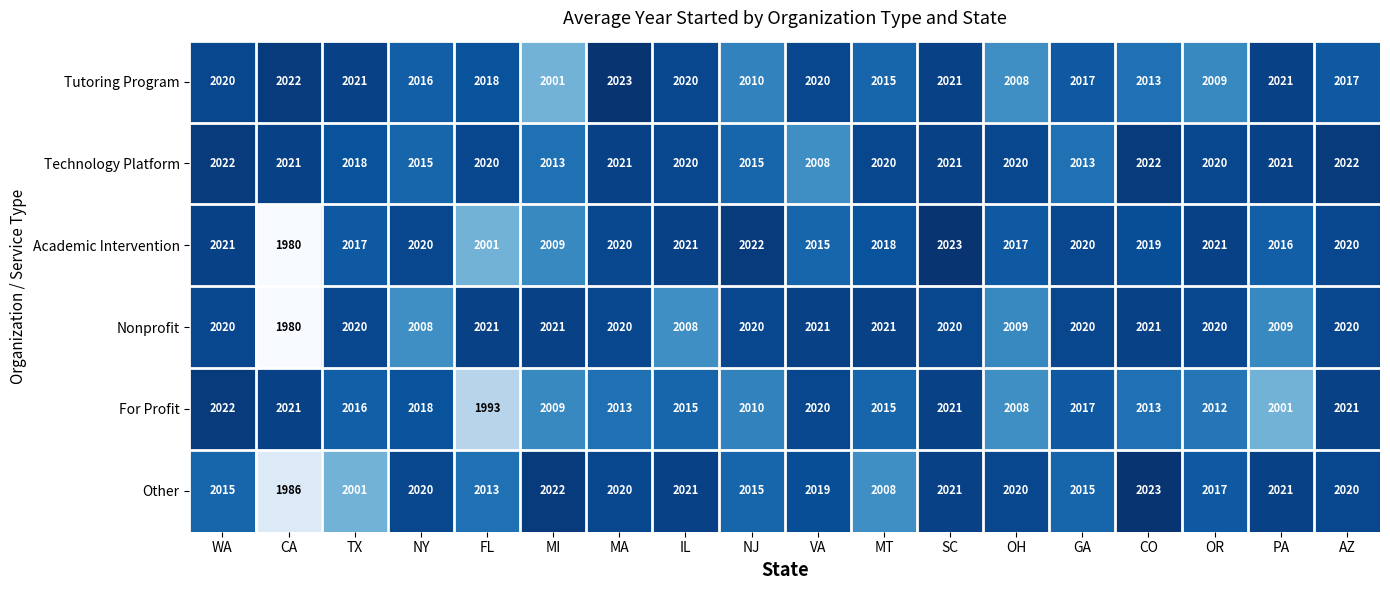

The value of Nonprofit at IL is 1057. True or false?

False